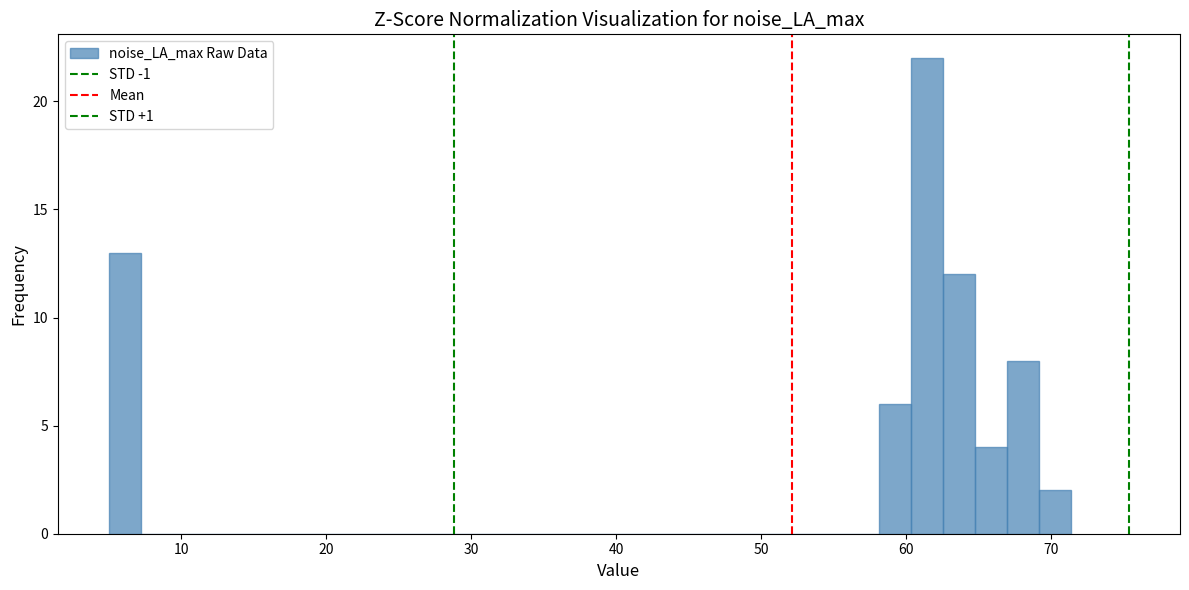

Around what value on the x-axis is the tallest bar? Give the approximate position of its centre, as read against the axis.

61